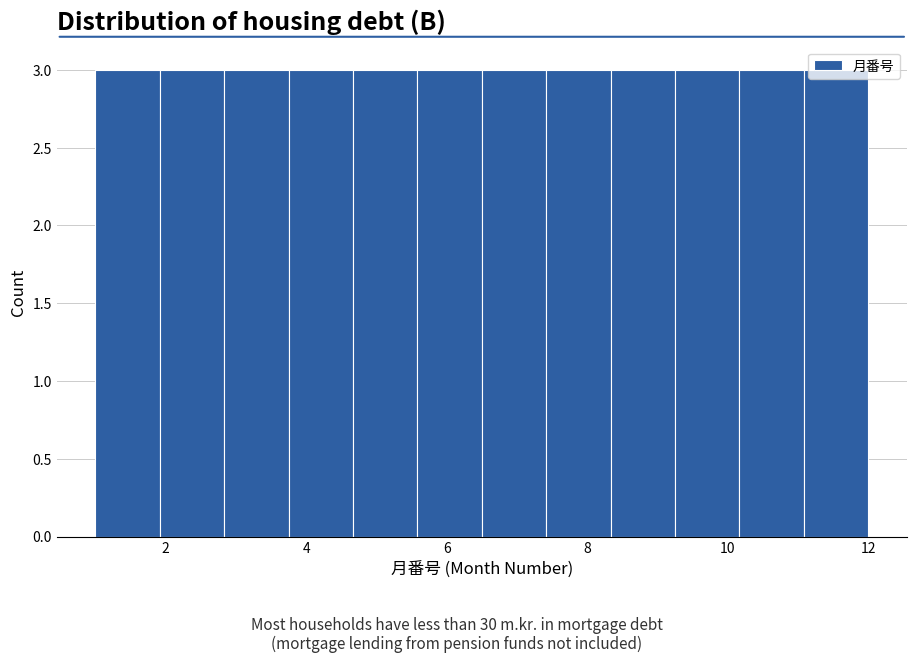

Reading left to right, transcribe this chart: for each bar, give the range it covers on the x-axis and its height. Neither the bar edges nor the heights are printed on the chart, so give them approximately, as read against the axes.

1.0 to 2.0: 3
2.0 to 2.8: 3
2.8 to 3.8: 3
3.8 to 4.6: 3
4.6 to 5.6: 3
5.6 to 6.6: 3
6.6 to 7.4: 3
7.4 to 8.4: 3
8.4 to 9.2: 3
9.2 to 10.2: 3
10.2 to 11.0: 3
11.0 to 12.0: 3